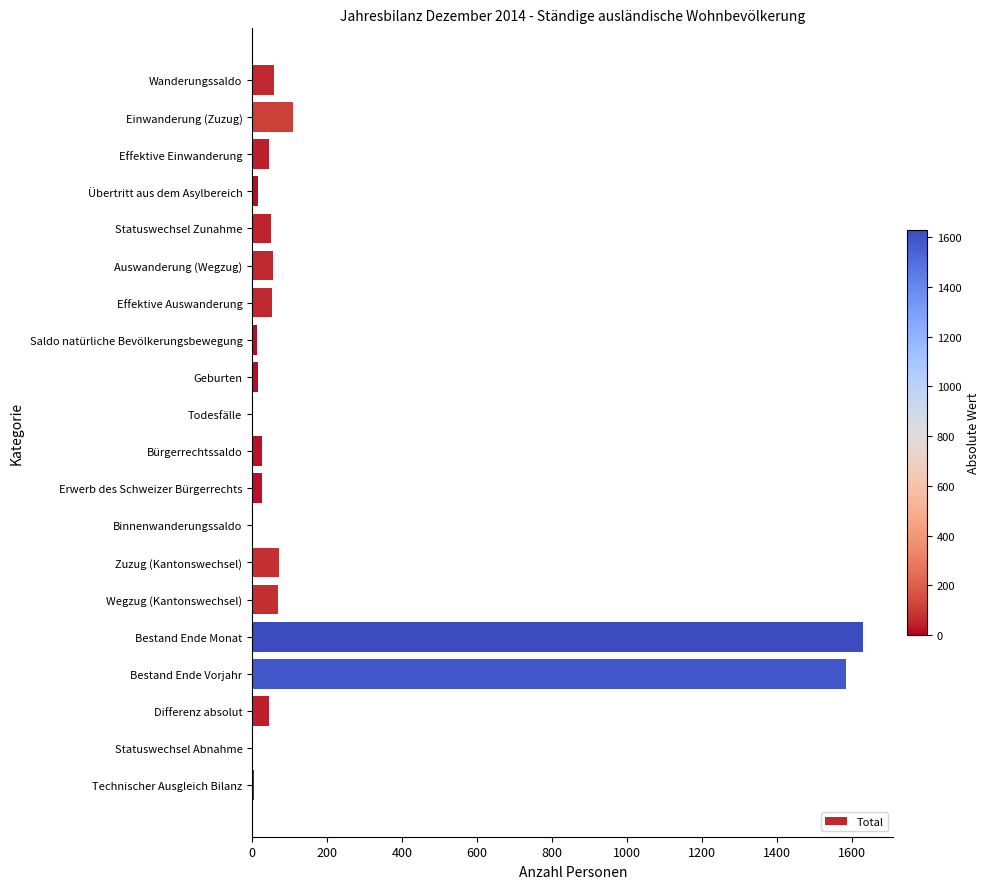

The chart shows a value of 57 at Wanderungssaldo. True or false?

True